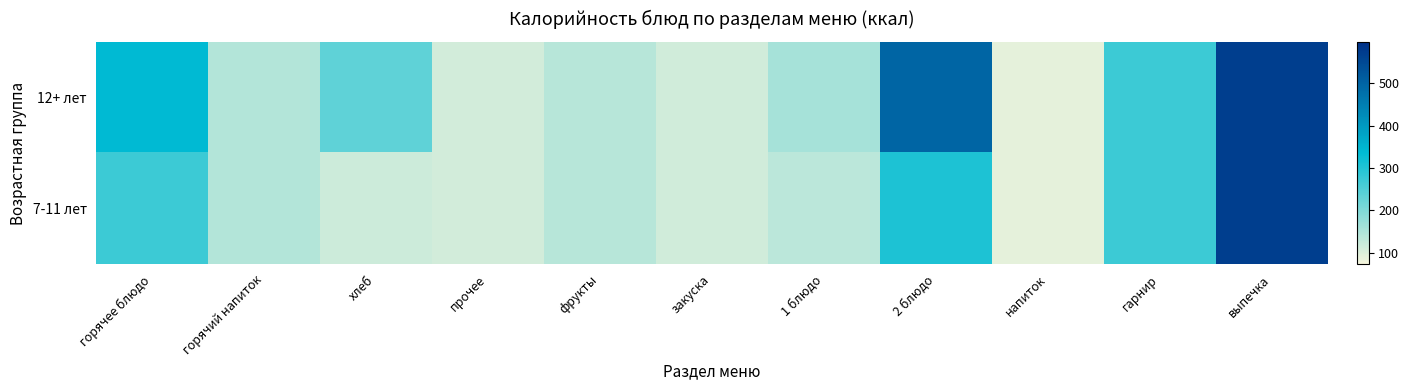

At which category is the sum across all series the highest?

выпечка